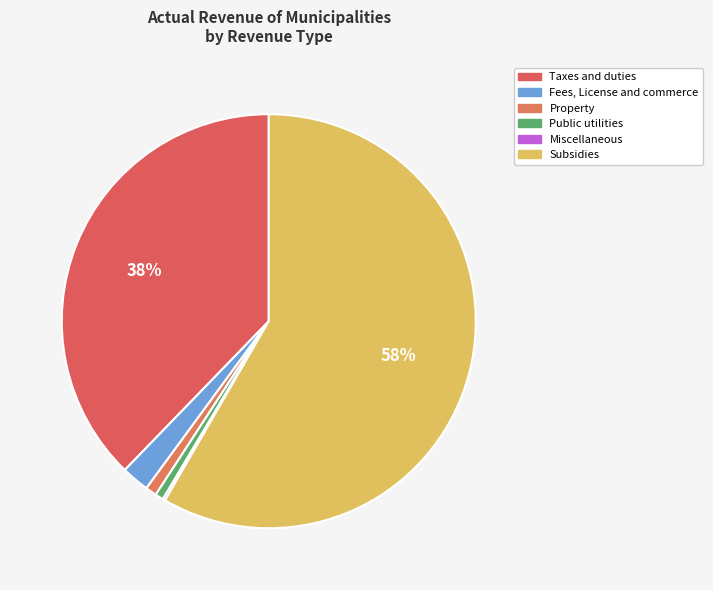

To the nearest percent, what percentage of the pie is Property?

1%